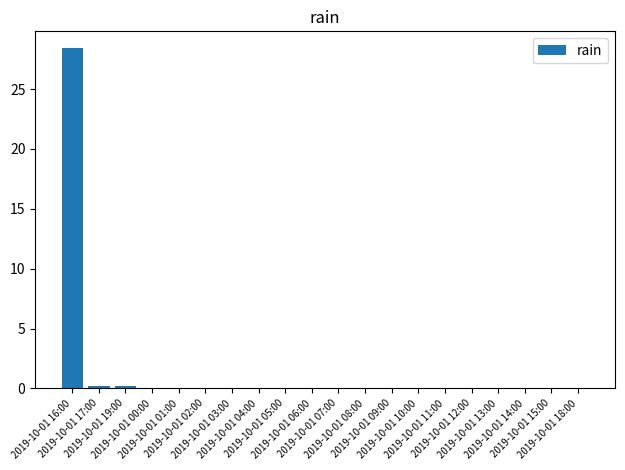

Are the bars grouped side by side (vs. stacked)?

No